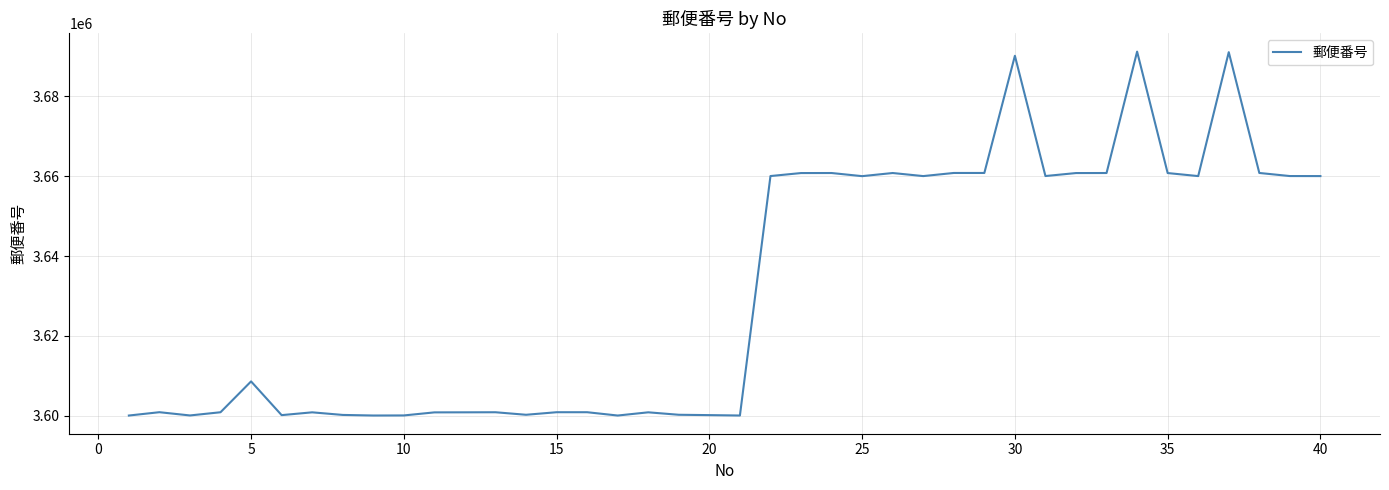

What is the difference between the maximum and minimum values?

91234